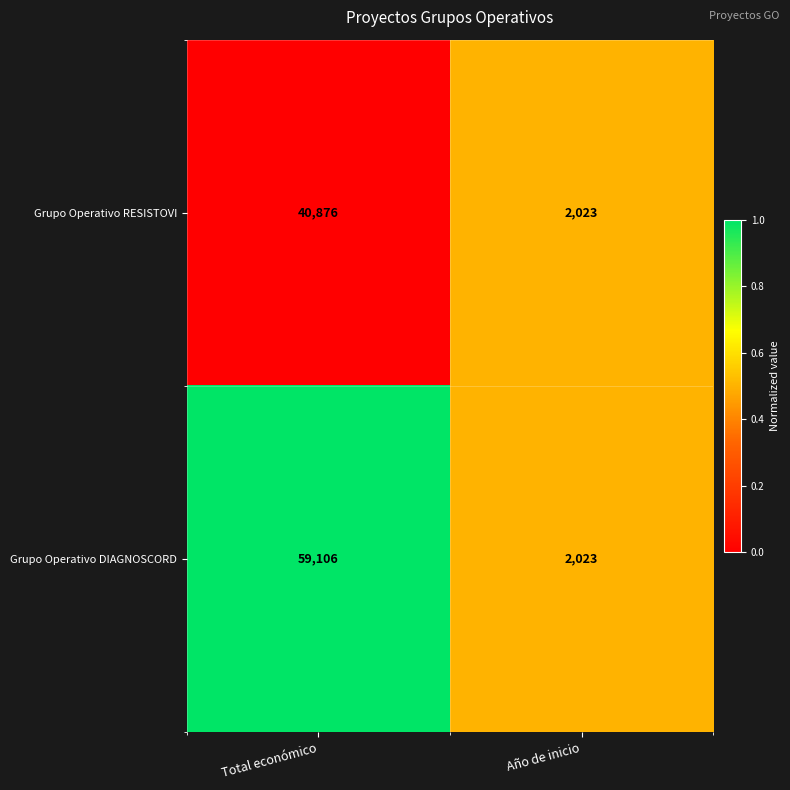

Reading left to right, what are all the values shown in this chart?

Grupo Operativo RESISTOVI: 40876	2023
Grupo Operativo DIAGNOSCORD: 59106	2023